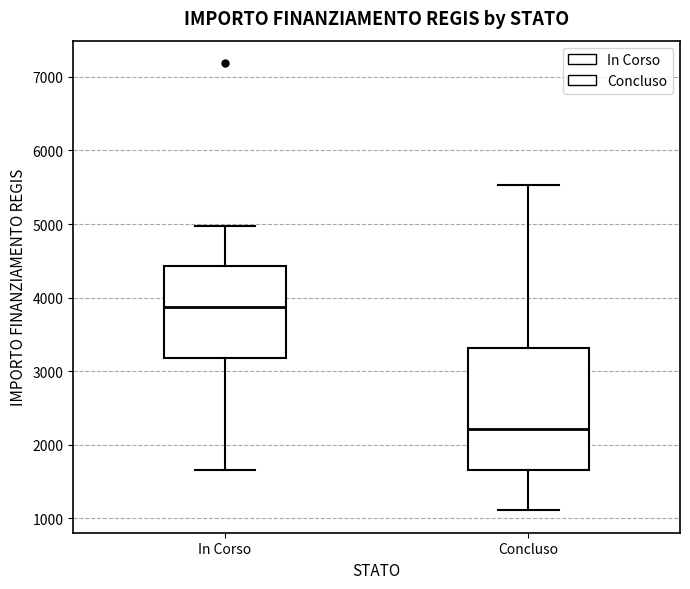

Which box has the highest median line?

In Corso